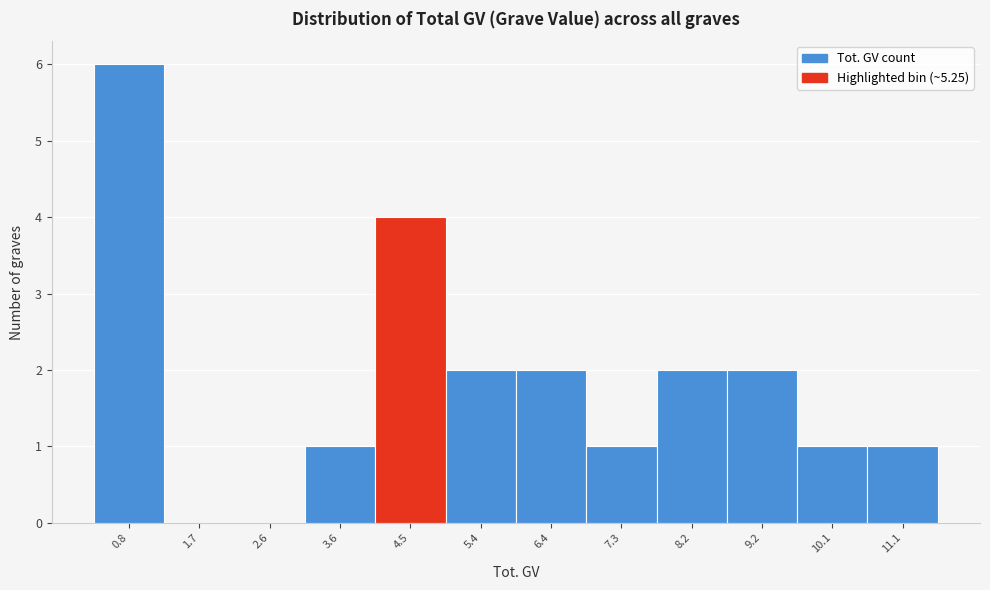

Reading right to left, list all the values displayed in this chart.

11.1=1	10.1=1	9.2=2	8.2=2	7.3=1	6.4=2	5.4=2	4.5=4	3.6=1	2.6=0	1.7=0	0.8=6